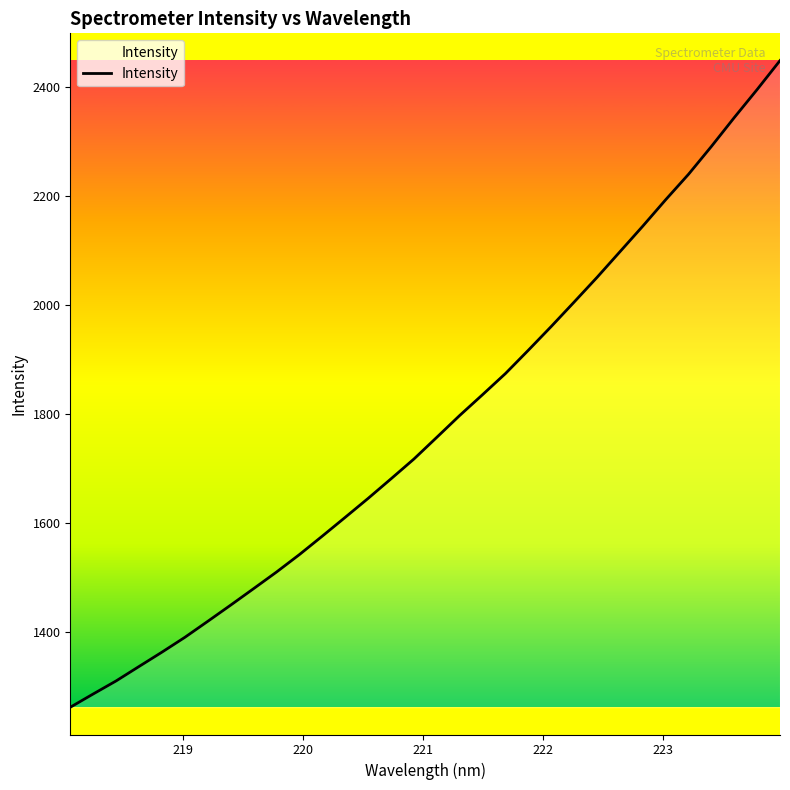

True or false: the data has more than 0 interior local peaks.

False